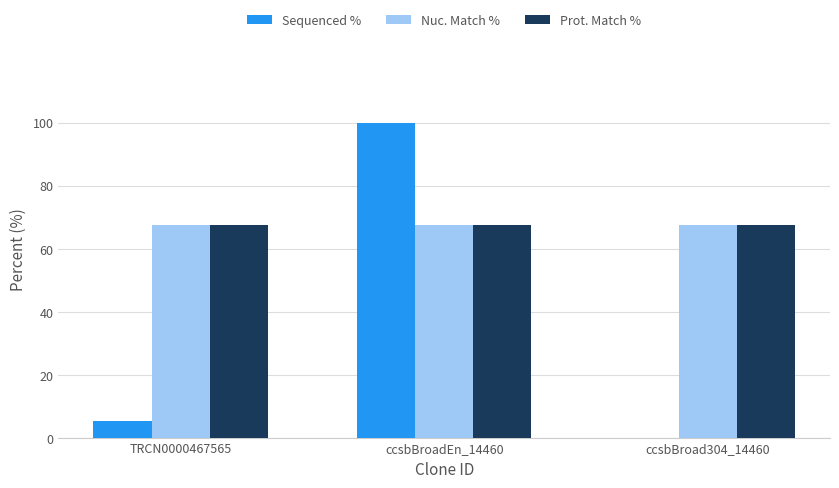

At which category does the chart reach its peak across all series?

ccsbBroadEn_14460